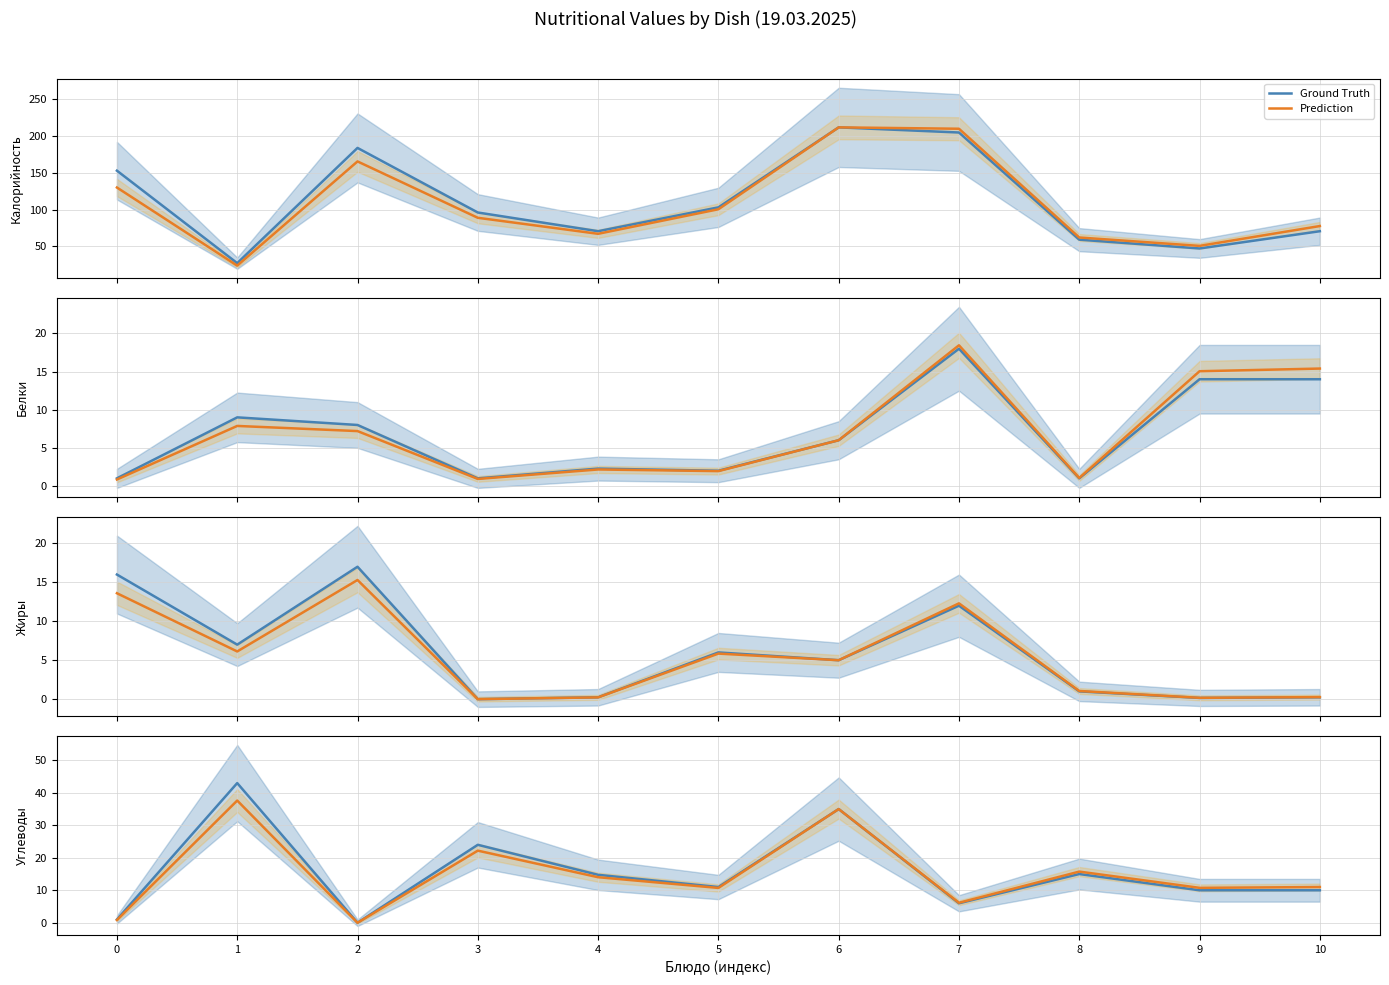

True or false: Ground Truth has more than 2 points higher than both neighbors.

True